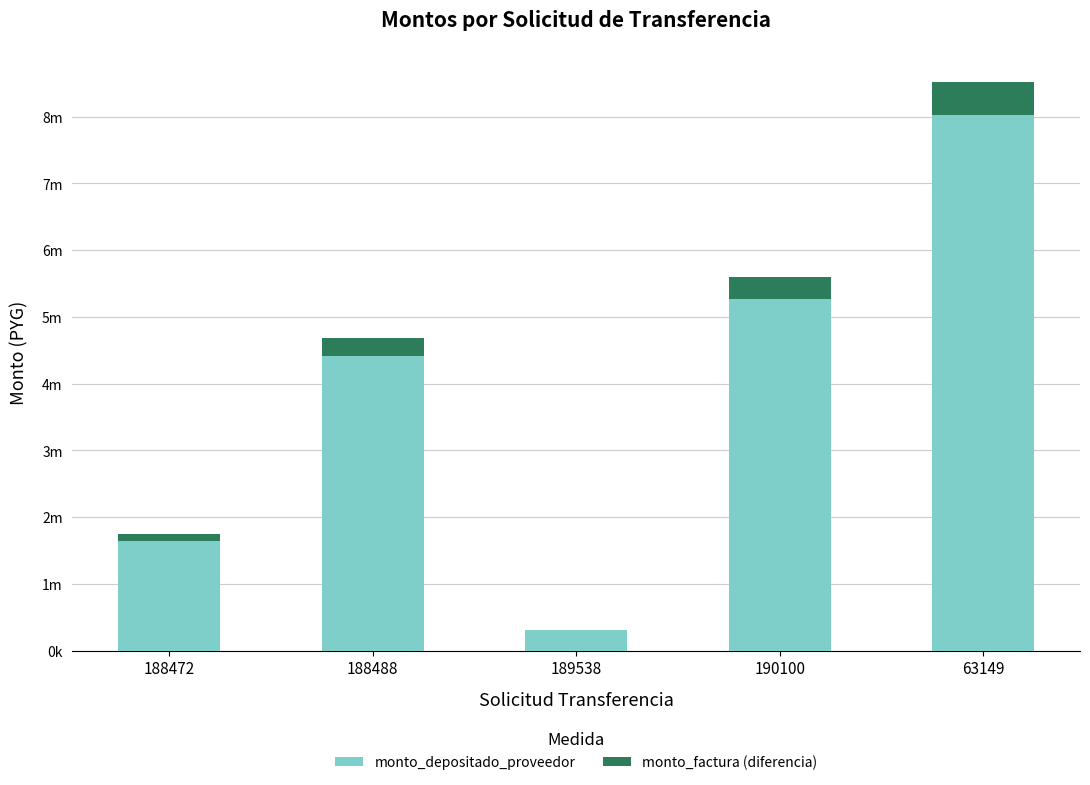

Are the bars grouped side by side (vs. stacked)?

No